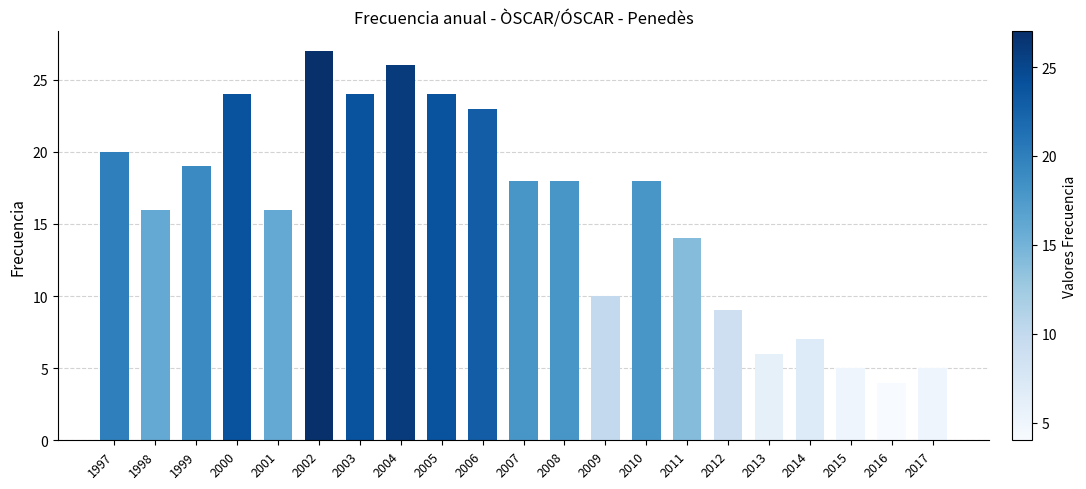

What is the change in value from 2014 to 2016?

-3